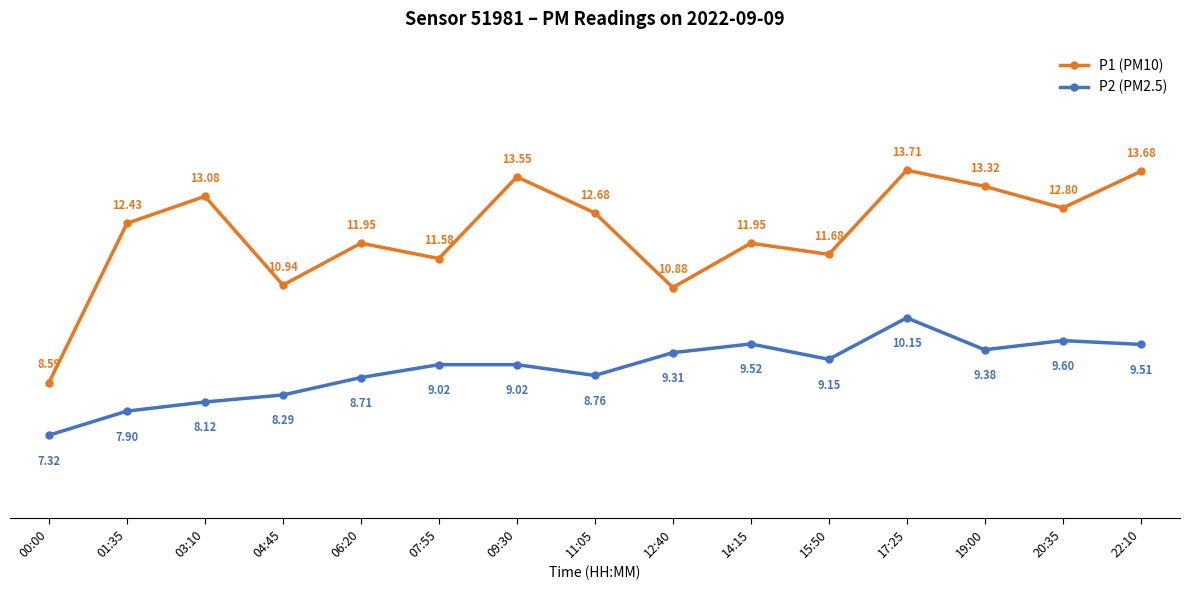

What is the greatest value displayed?

13.7